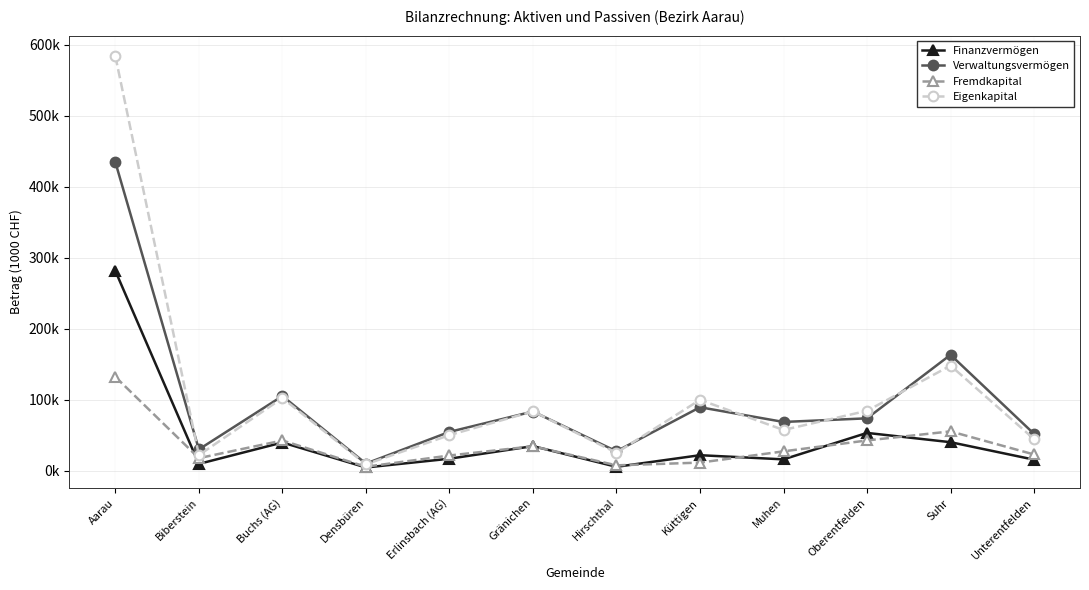

At Unterentfelden, list the series in order from largest to smallest.

Verwaltungsvermögen, Eigenkapital, Fremdkapital, Finanzvermögen